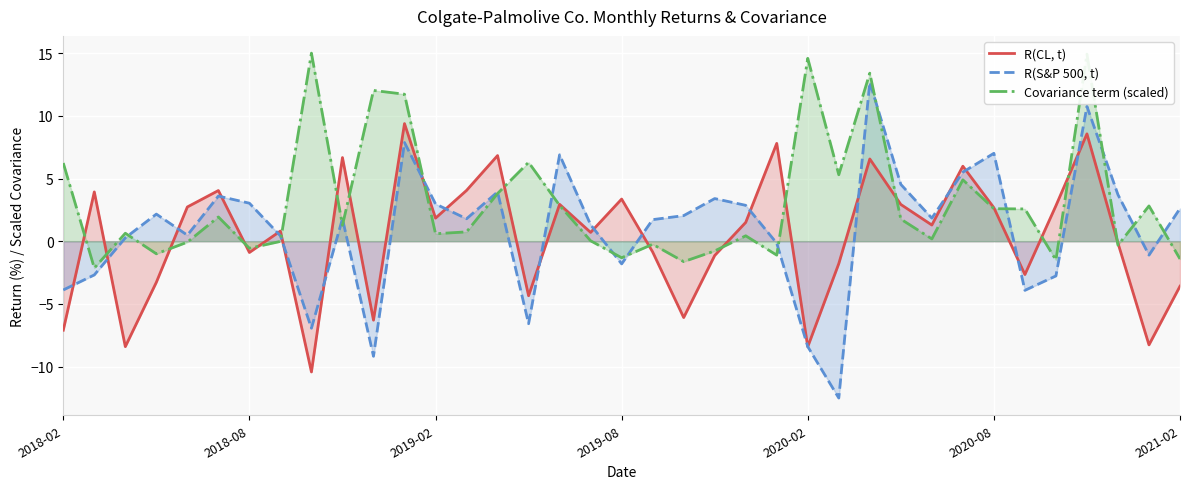

Which series has the largest range (max minus min)?

R(S&P 500, t)